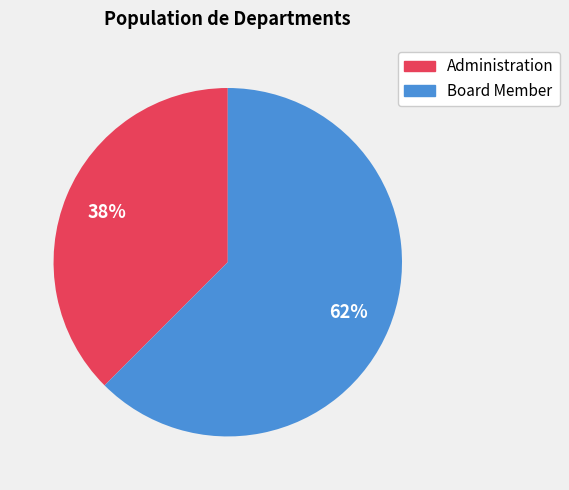

Is there a majority slice in this chart?

Yes